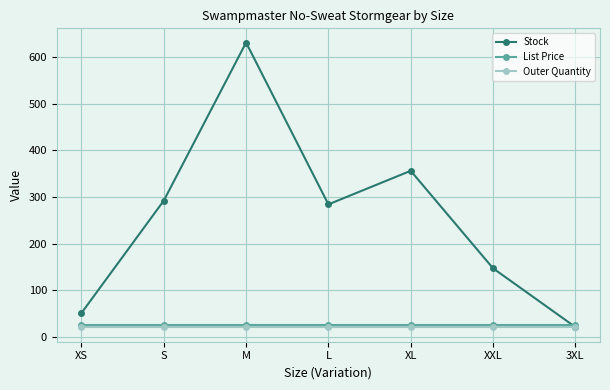

What are all the series names shown in the legend?

Stock, List Price, Outer Quantity